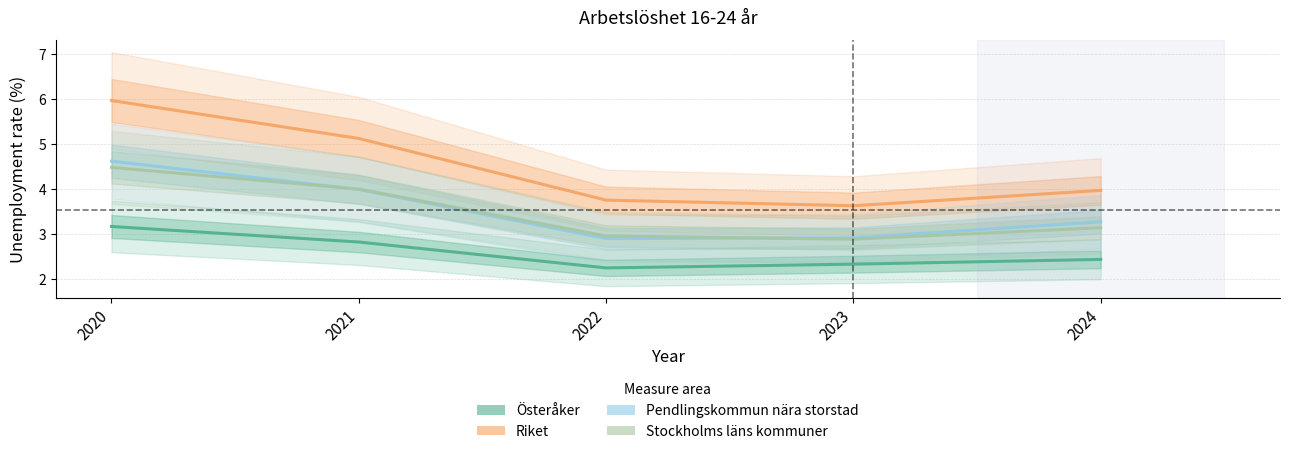

How many values in the Stockholms läns kommuner series are below 3?

2